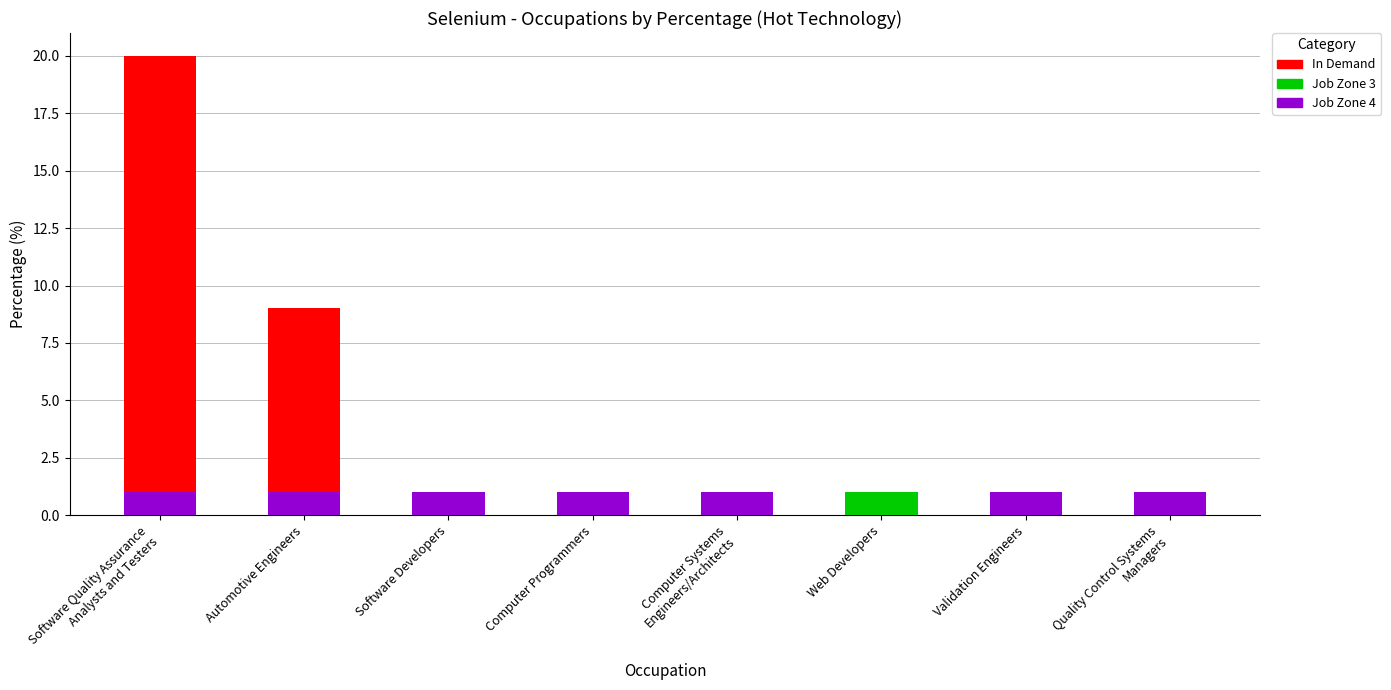

Which label corresponds to the smallest value in the chart?

Software Developers